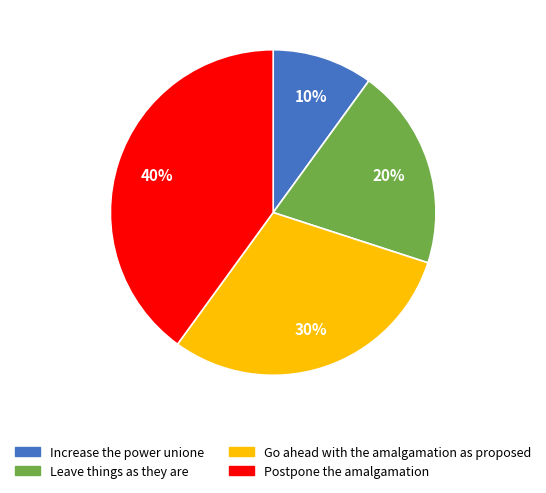

Combined, do Postpone the amalgamation and Go ahead with the amalgamation as proposed account for over 50%?

Yes